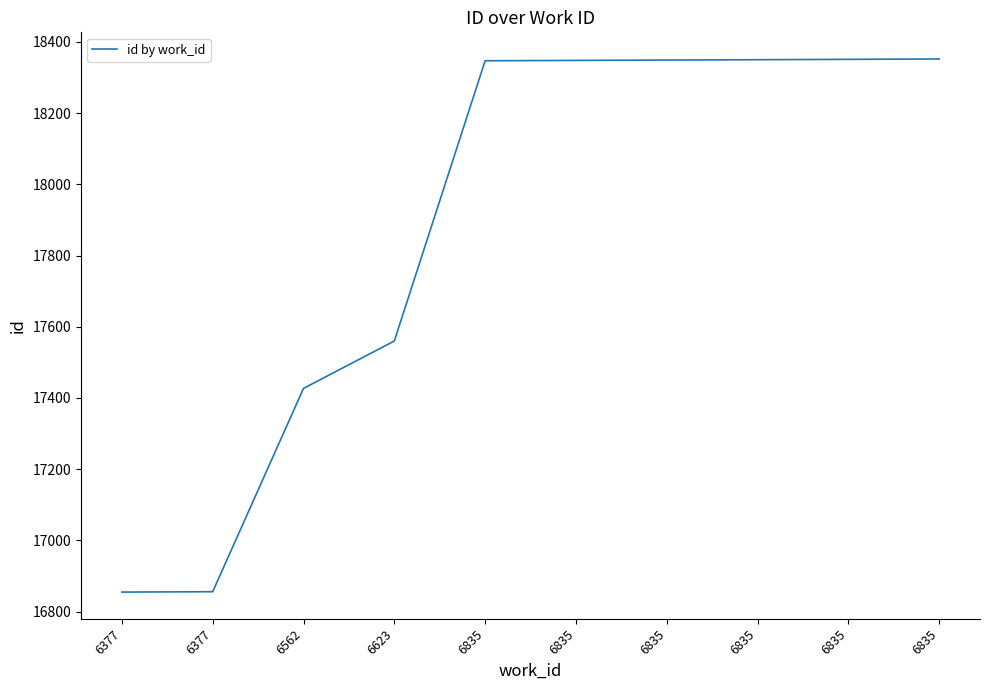

How many lines are shown in the chart?

1